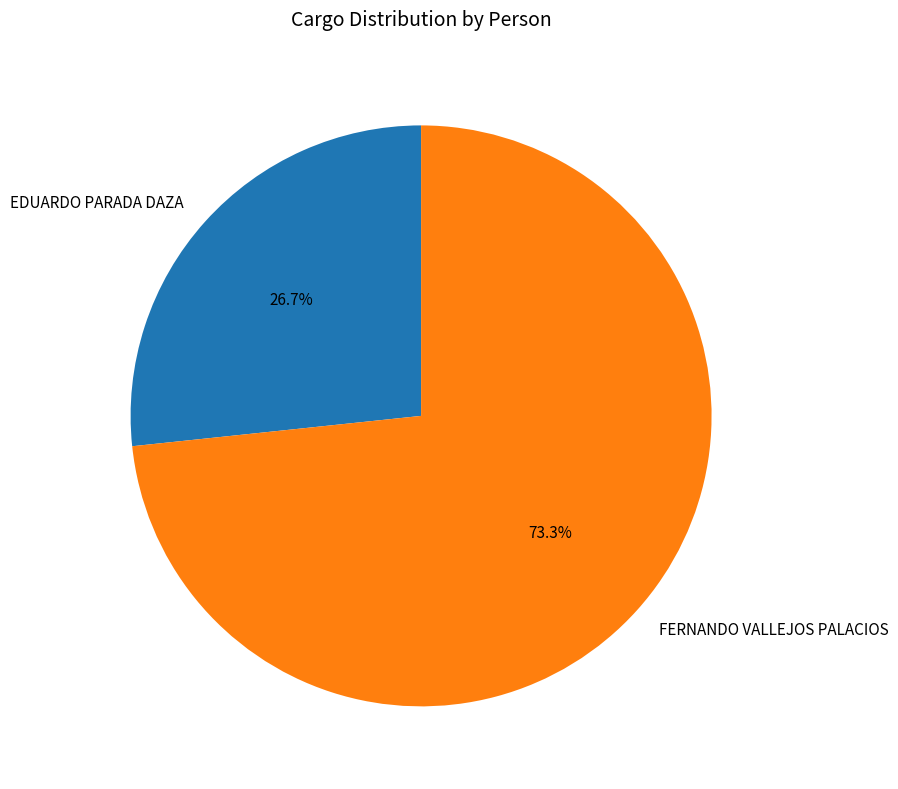

What is the ratio of the value at EDUARDO PARADA DAZA to the value at FERNANDO VALLEJOS PALACIOS?

0.4